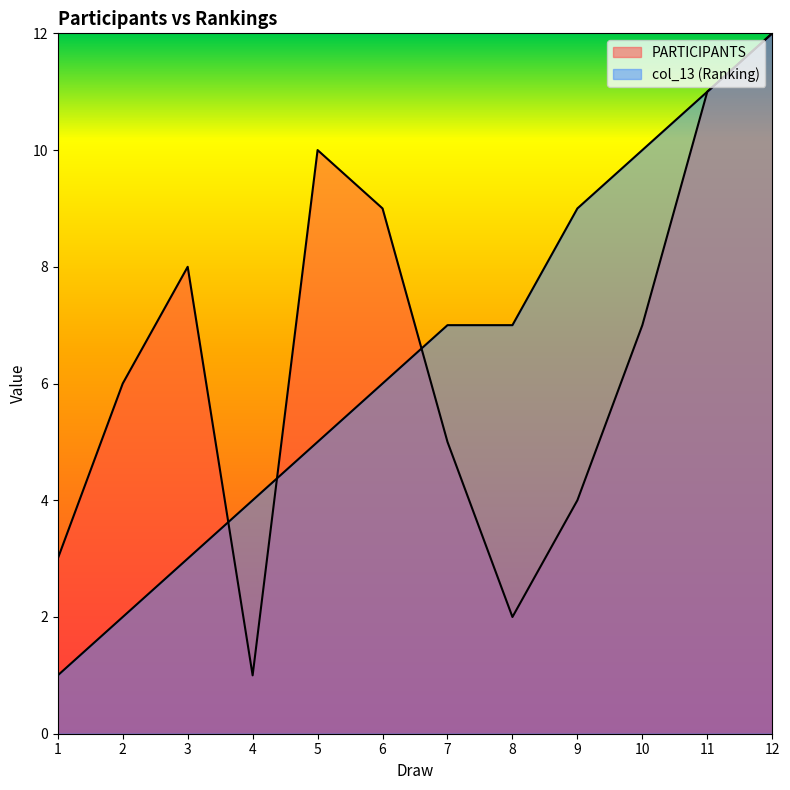

The PARTICIPANTS series shows 1 at 8. True or false?

False